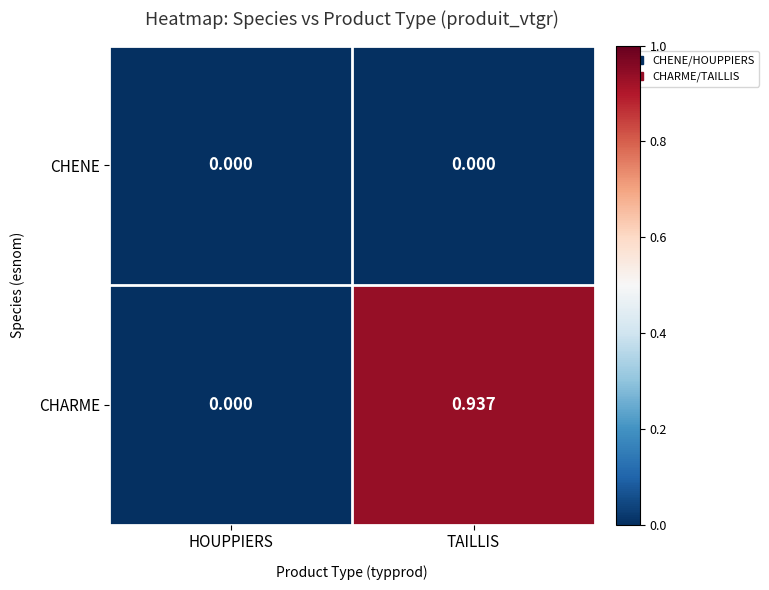

List the series in order of their overall mean, lowest first.

CHENE, CHARME